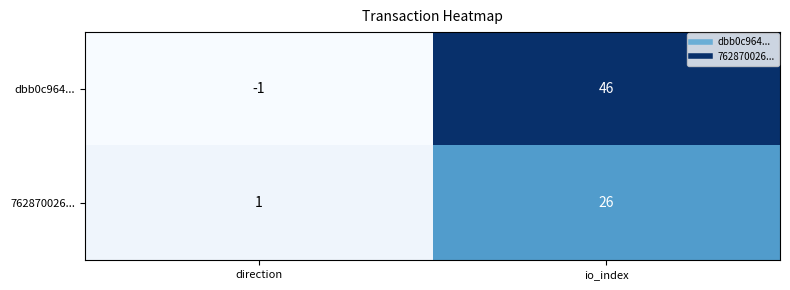

What is the difference between the highest and lowest values at io_index?

20